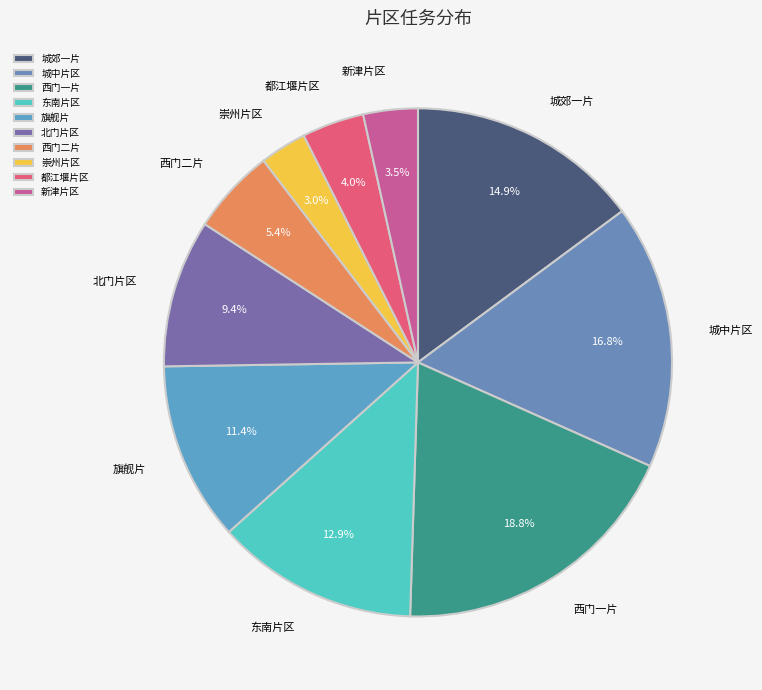

To the nearest percent, what is the average slice percentage?

10%